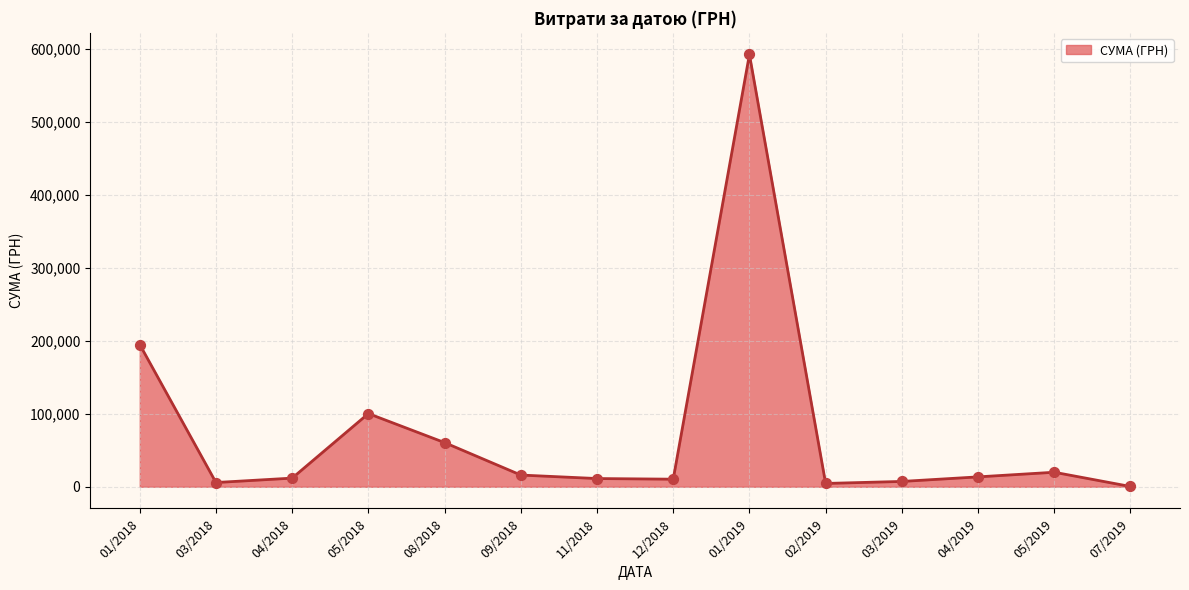

What is the ratio of the value at 05/2018 to the value at 01/2018?

0.5